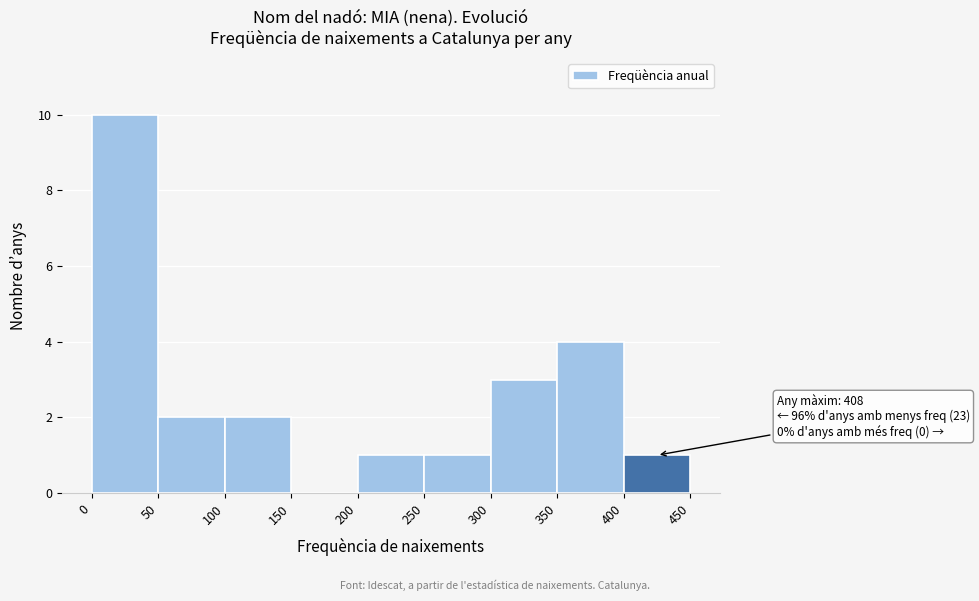

Over which range of the x-axis is the bar tallest?

0 to 50